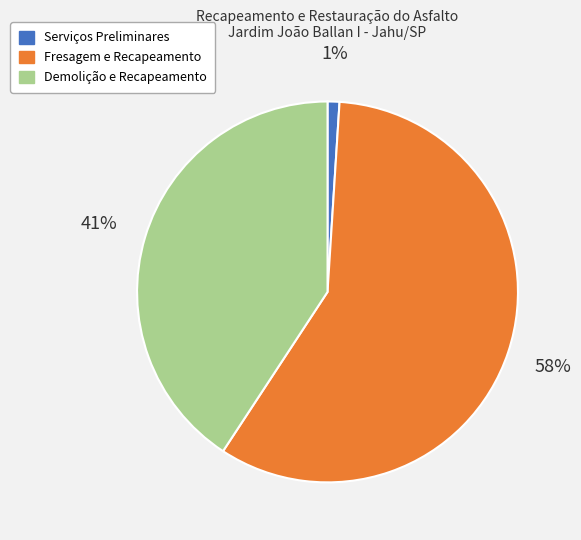

Is the sum of Demolição e Recapeamento and Serviços Preliminares greater than half?

No